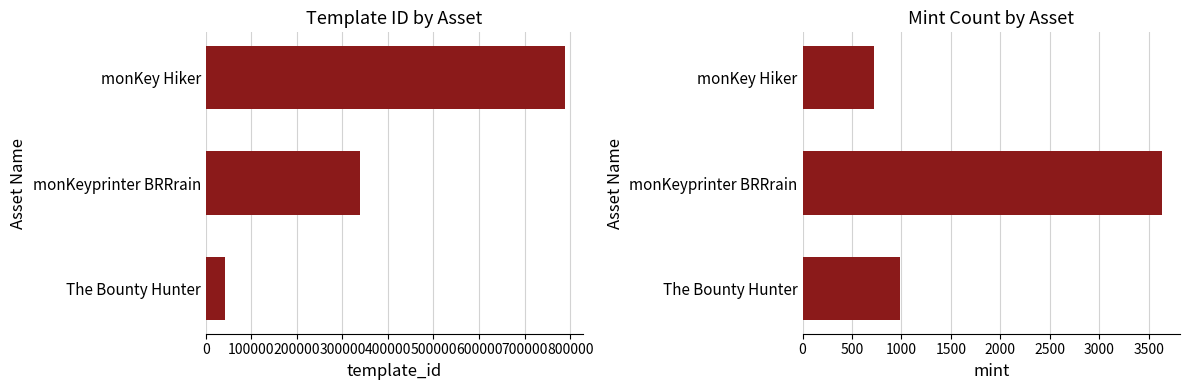

What is the maximum value shown in the chart?

788866